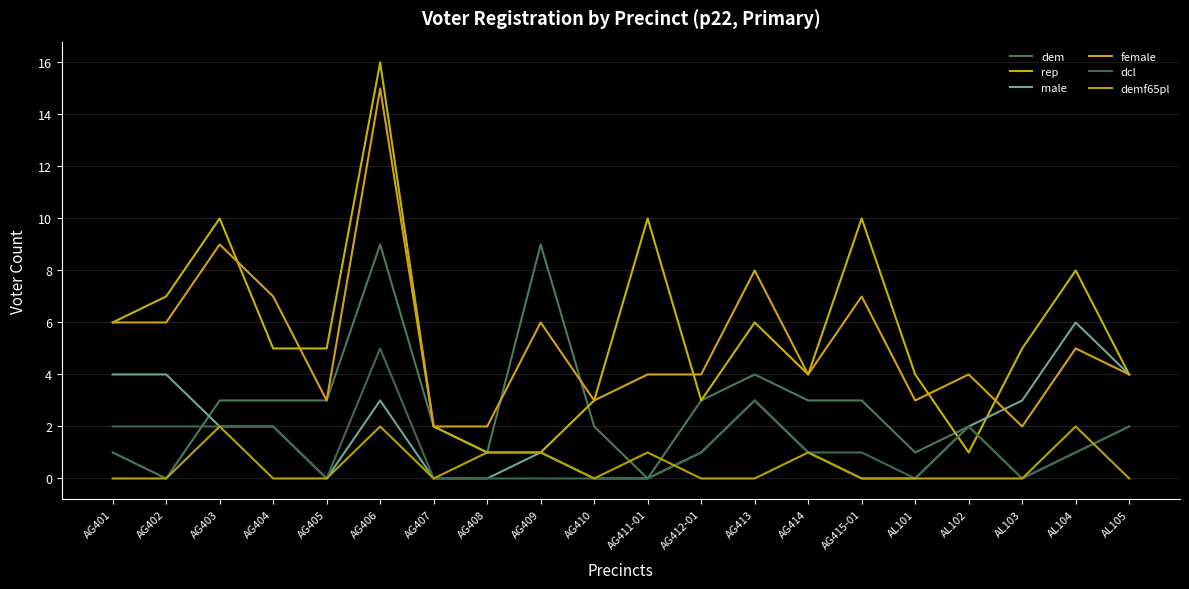

Reading left to right, transcribe all the data shown in this chart.

dem: AG401=1	AG402=0	AG403=3	AG404=3	AG405=3	AG406=9	AG407=2	AG408=1	AG409=9	AG410=2	AG411-01=0	AG412-01=3	AG413=4	AG414=3	AG415-01=3	AL101=1	AL102=2	AL103=0	AL104=1	AL105=2
rep: AG401=6	AG402=7	AG403=10	AG404=5	AG405=5	AG406=16	AG407=2	AG408=1	AG409=1	AG410=3	AG411-01=10	AG412-01=3	AG413=6	AG414=4	AG415-01=10	AL101=4	AL102=1	AL103=5	AL104=8	AL105=4
male: AG401=4	AG402=4	AG403=2	AG404=2	AG405=0	AG406=3	AG407=0	AG408=0	AG409=1	AG410=0	AG411-01=0	AG412-01=1	AG413=3	AG414=1	AG415-01=0	AL101=0	AL102=2	AL103=3	AL104=6	AL105=4
female: AG401=6	AG402=6	AG403=9	AG404=7	AG405=3	AG406=15	AG407=2	AG408=2	AG409=6	AG410=3	AG411-01=4	AG412-01=4	AG413=8	AG414=4	AG415-01=7	AL101=3	AL102=4	AL103=2	AL104=5	AL105=4
dcl: AG401=2	AG402=2	AG403=2	AG404=2	AG405=0	AG406=5	AG407=0	AG408=0	AG409=0	AG410=0	AG411-01=0	AG412-01=1	AG413=3	AG414=1	AG415-01=1	AL101=0	AL102=2	AL103=0	AL104=1	AL105=2
demf65pl: AG401=0	AG402=0	AG403=2	AG404=0	AG405=0	AG406=2	AG407=0	AG408=1	AG409=1	AG410=0	AG411-01=1	AG412-01=0	AG413=0	AG414=1	AG415-01=0	AL101=0	AL102=0	AL103=0	AL104=2	AL105=0